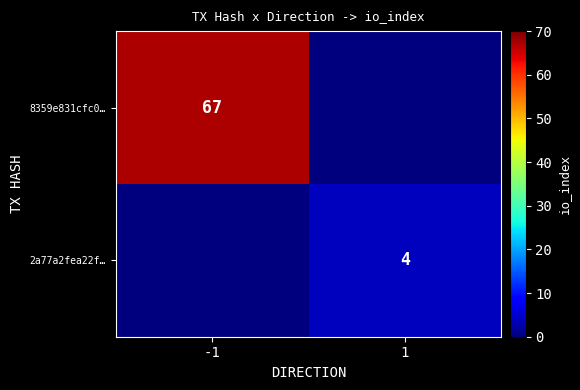

The 2a77a2fea22f… series shows 4 at 1. True or false?

True